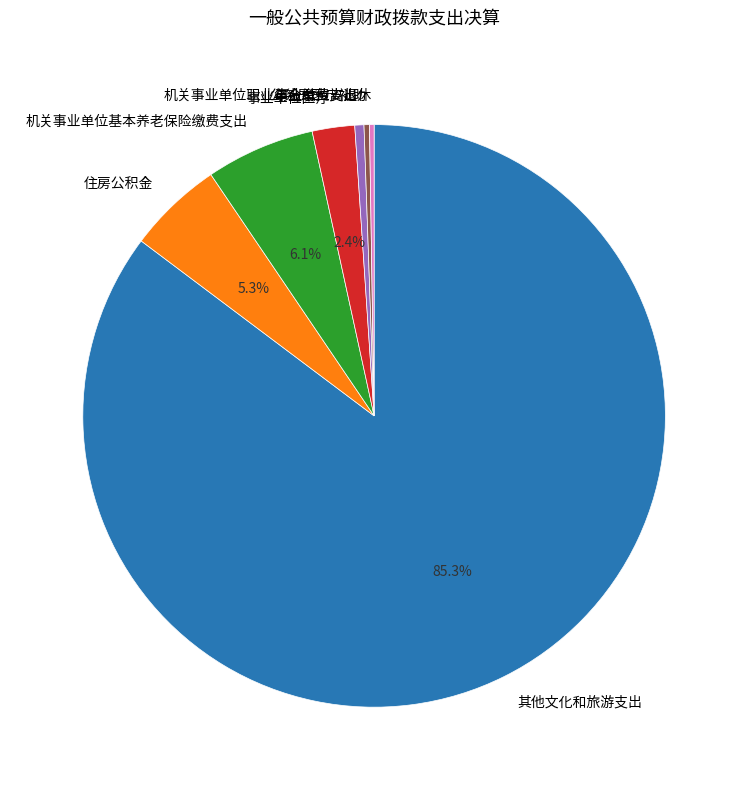

True or false: 事业单位医疗 accounts for 12% of the total.

False